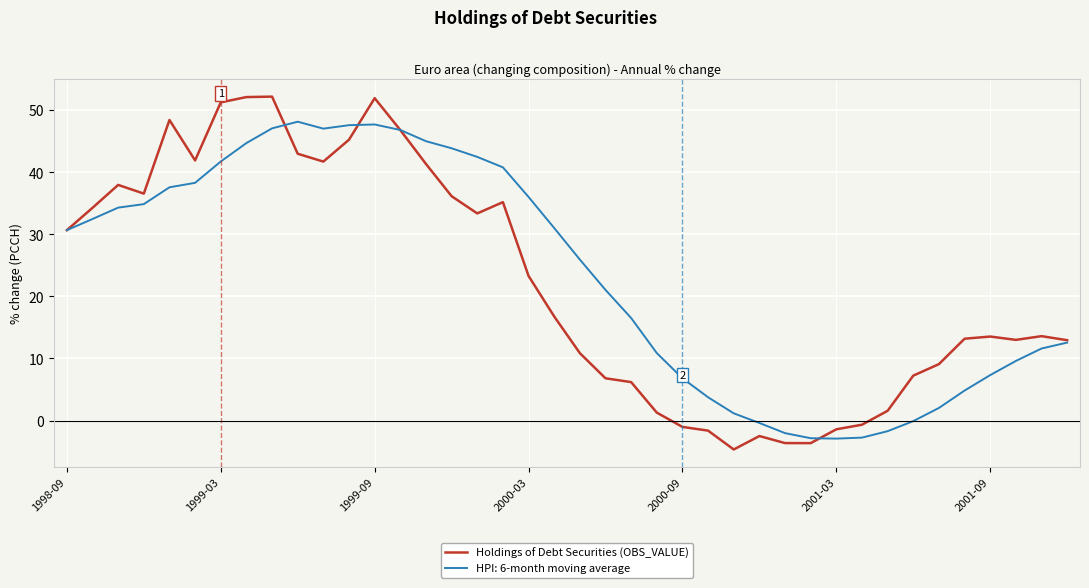

Which series has the largest range (max minus min)?

Holdings of Debt Securities (OBS_VALUE)